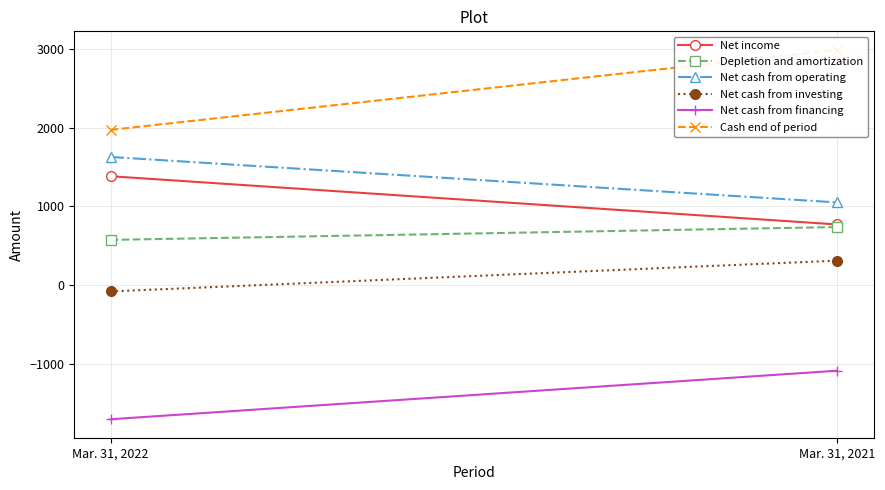

Which category has the highest value in the Net cash from investing series?

Mar. 31, 2021